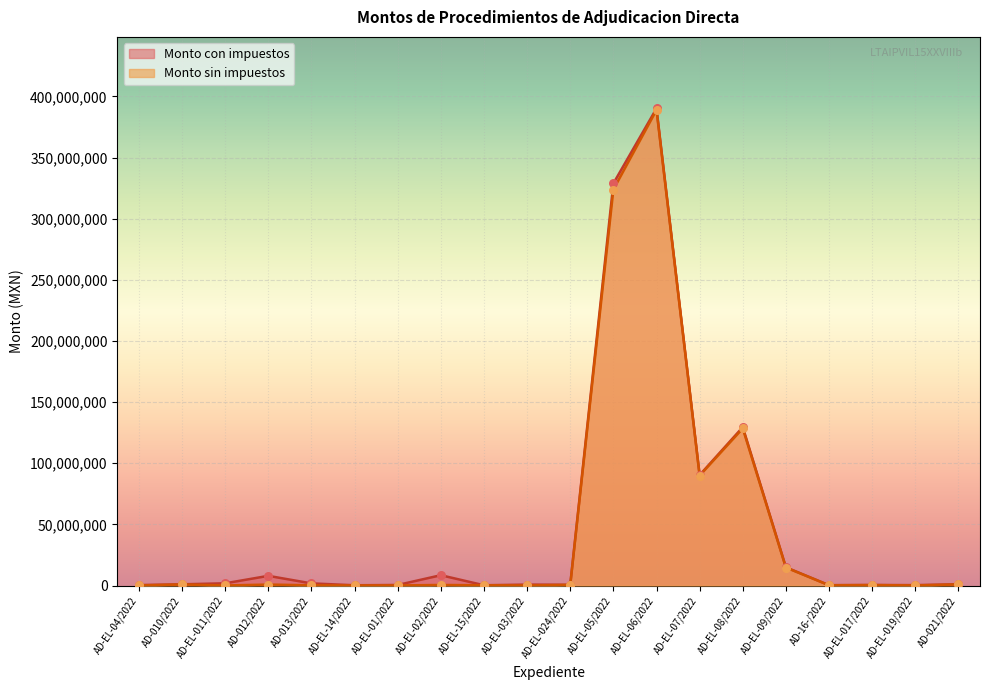

Which series has the largest Y range (max minus min)?

Monto con impuestos